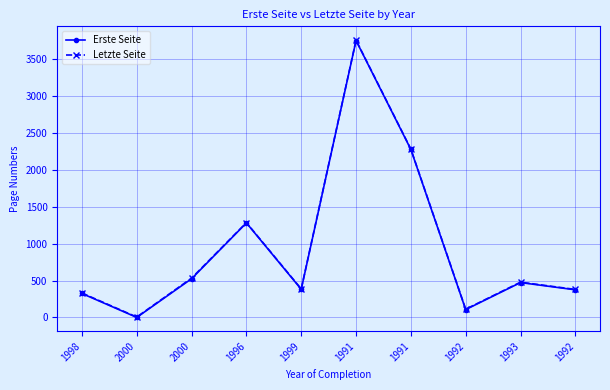

What are all the series names shown in the legend?

Erste Seite, Letzte Seite